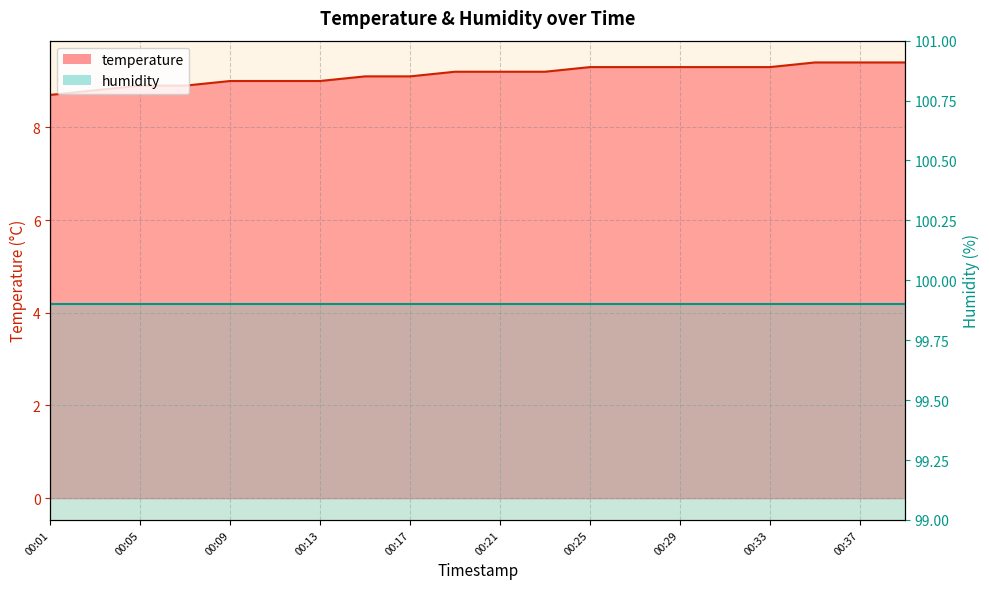

Where is the data nearest to the value 9?

00:09